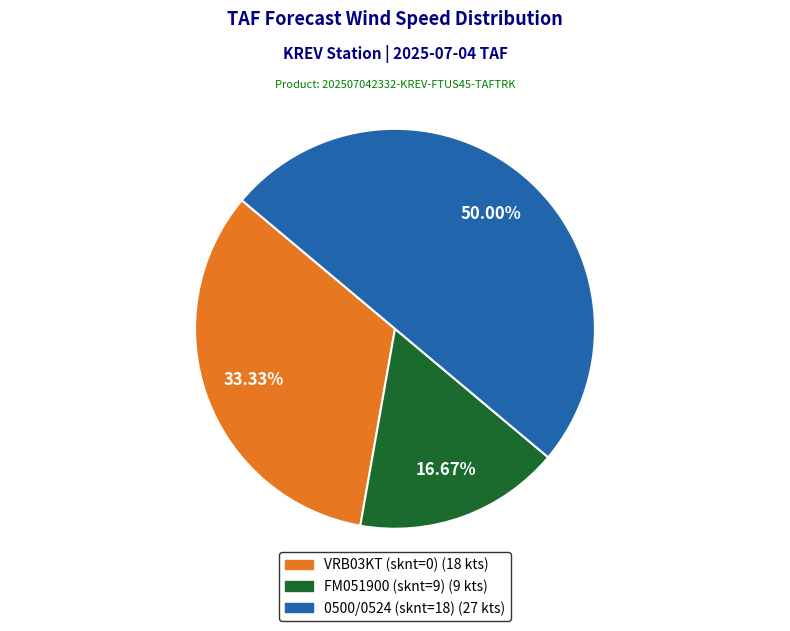

Which category has the biggest portion of the pie?

0500/0524 (sknt=18)